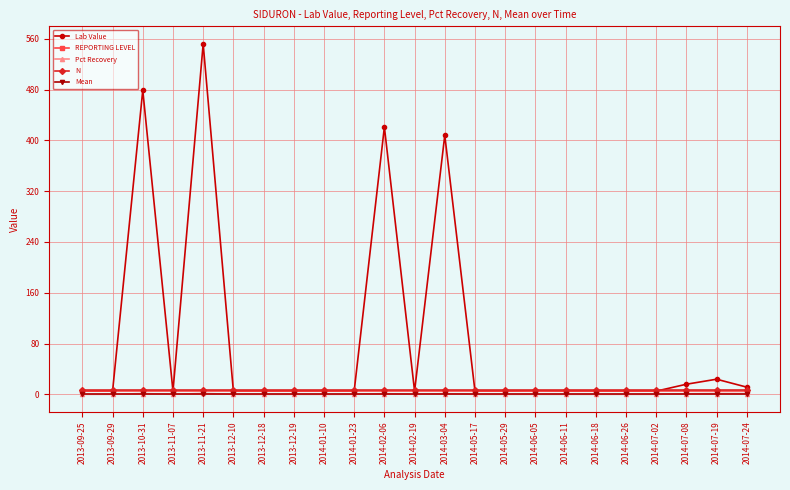

What is the greatest value displayed?

552.0